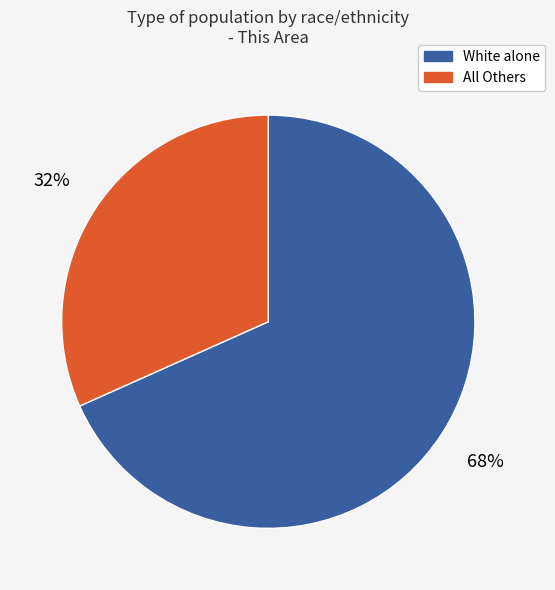

Does any single category account for the majority?

Yes